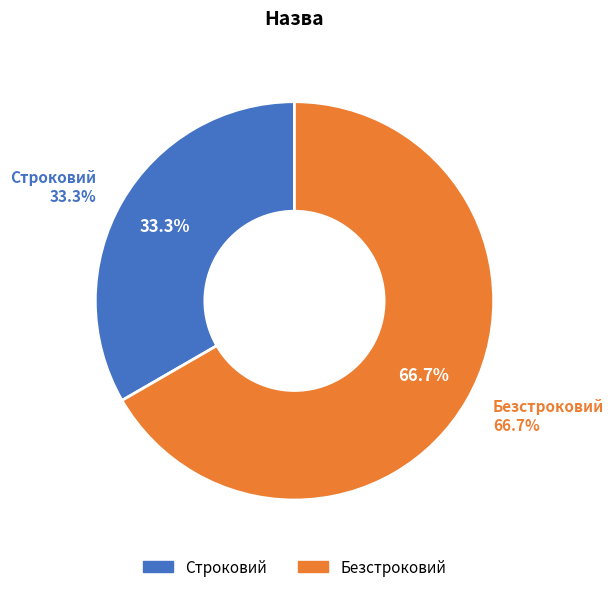

To the nearest percent, what percentage of the pie is Безстроковий?

67%